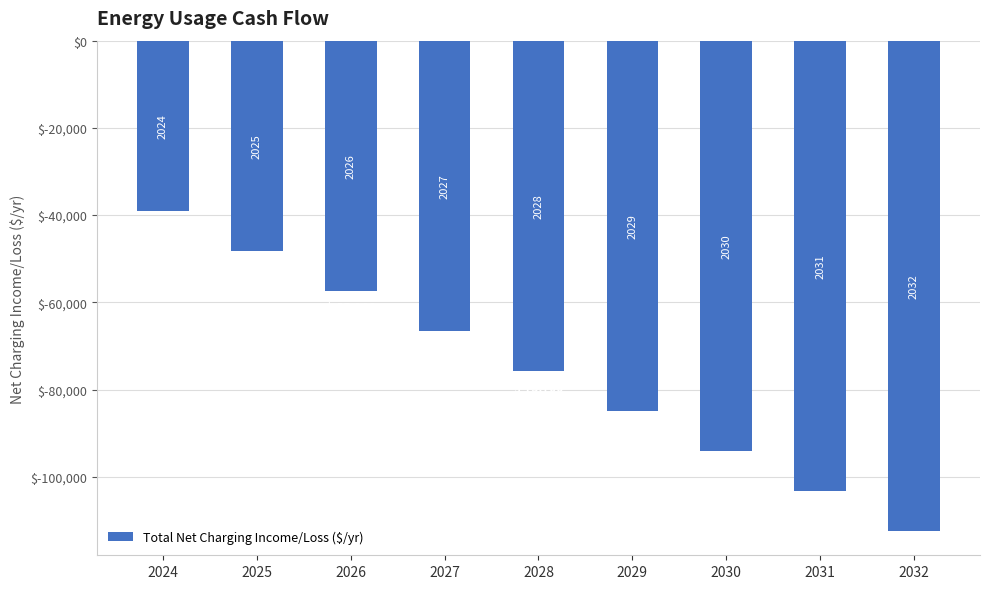

What is the sum of the values at 2026 and 2024?

-96391.3